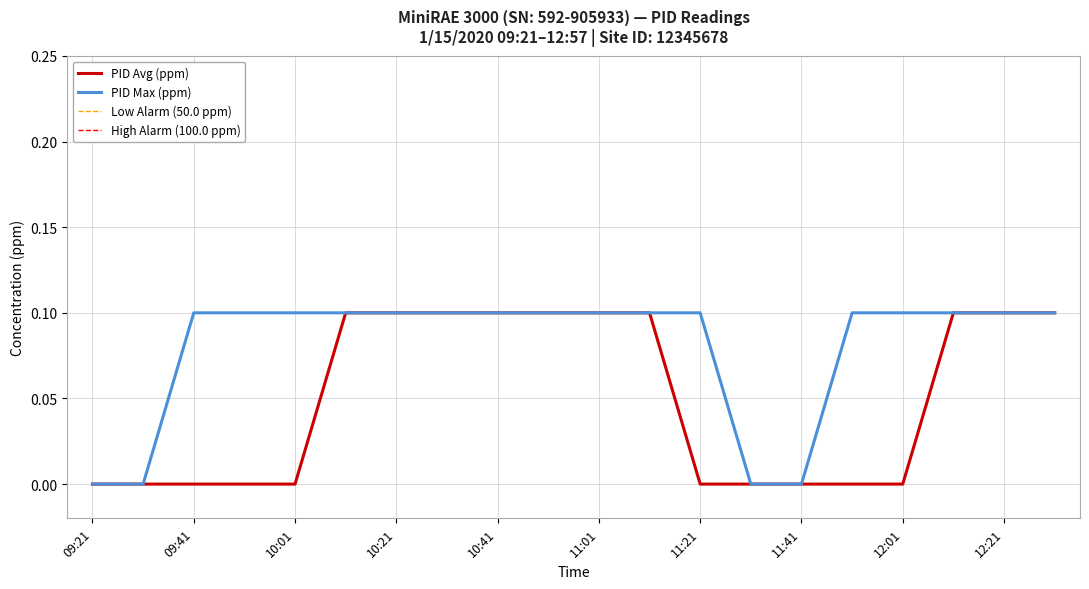

Rank the series by their average value, from lowest to highest.

PID Avg (ppm), PID Max (ppm)